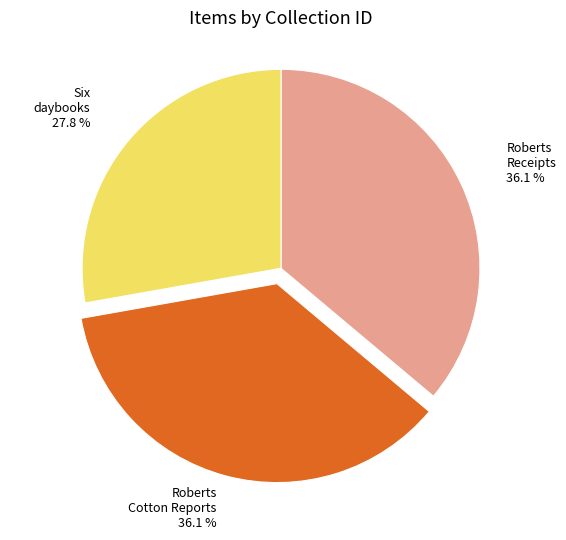

What is the ratio of the value at Roberts Receipts to the value at Six daybooks?

1.3